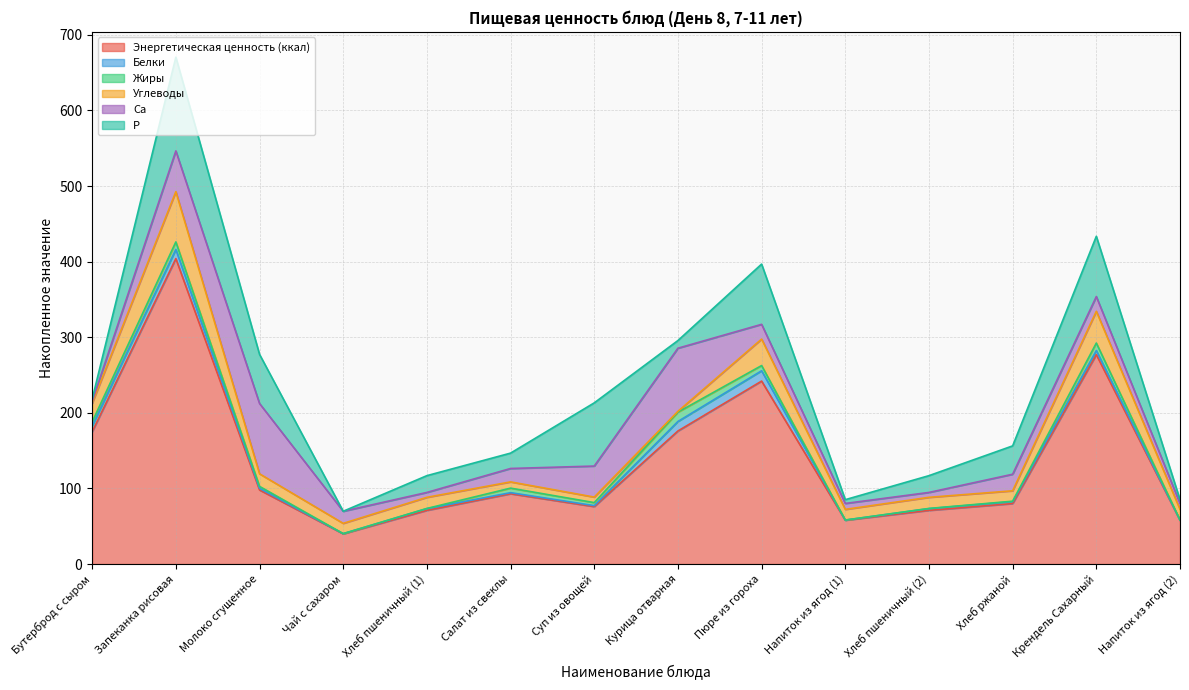

At which category is the sum across all series the highest?

Запеканка рисовая